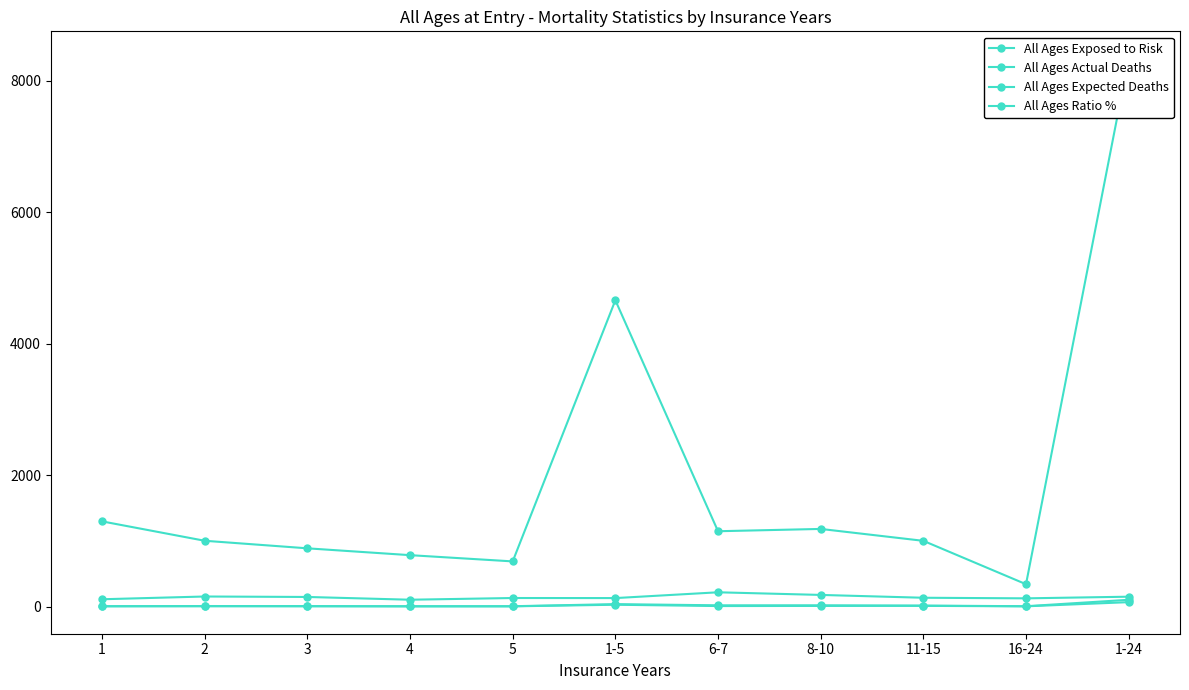

What is the value of the All Ages Ratio % point at the 10th from the left?

127.0